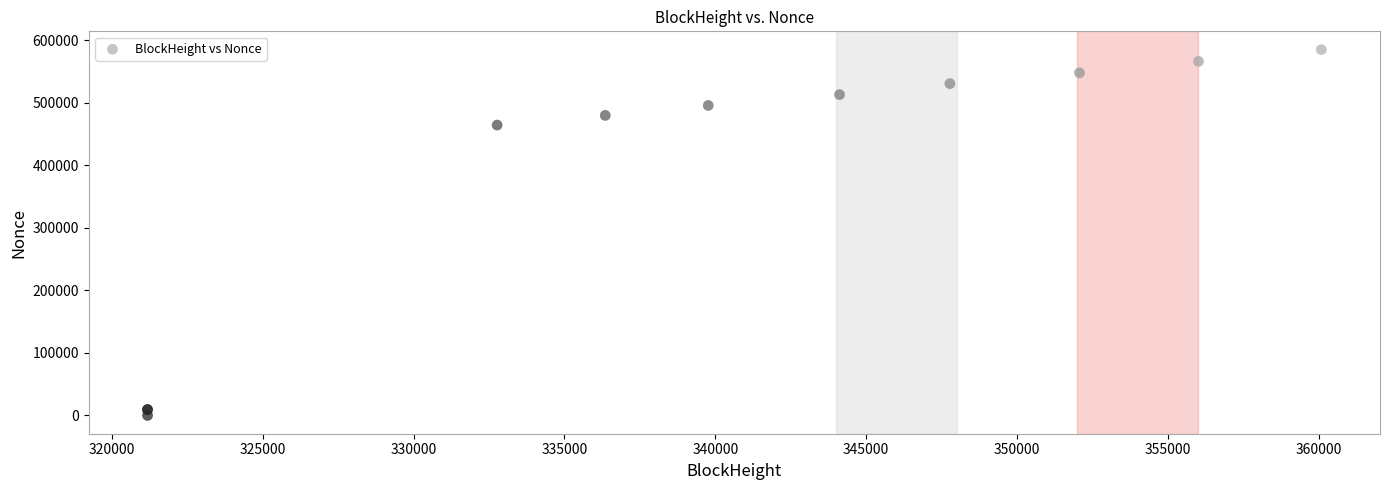

What Y value in the scatter plot is closest to 292691?

464663